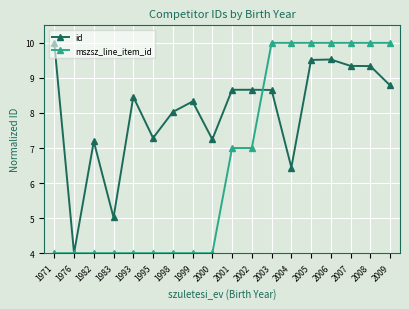

Where is the first local minimum for id?

1976